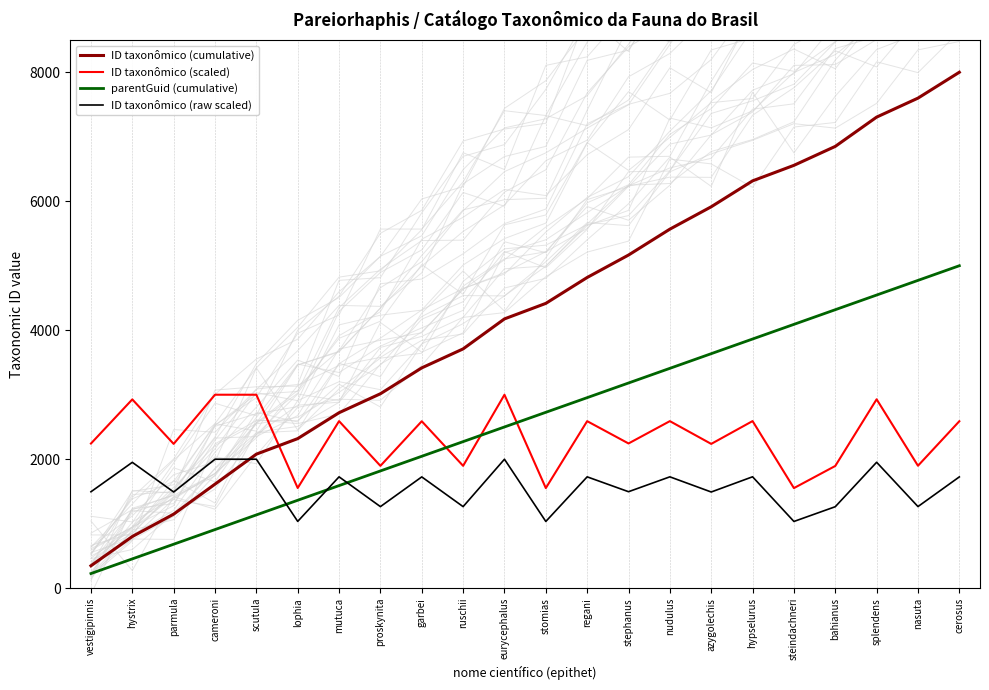

What is the spread (max minus min) of values at ruschii?

2445.7